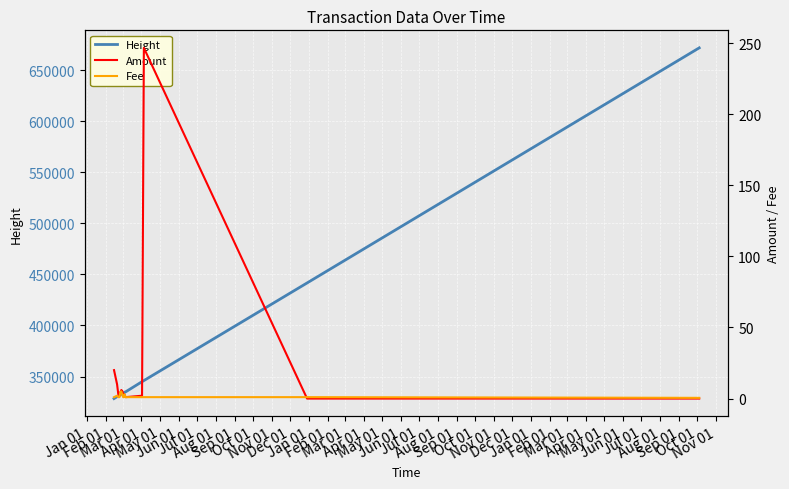

In Fee, how many points are lower than both neighbors (excluding endpoints)?

1